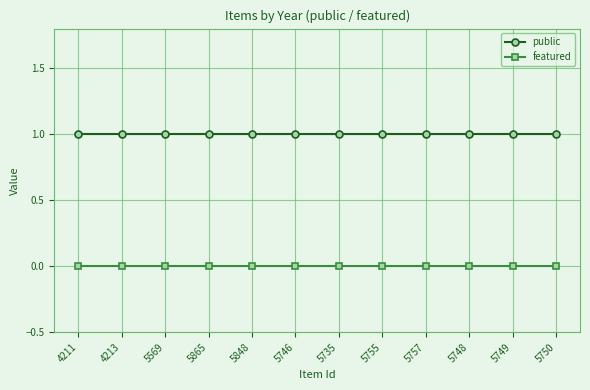

List the series in order of their peak value, highest first.

public, featured